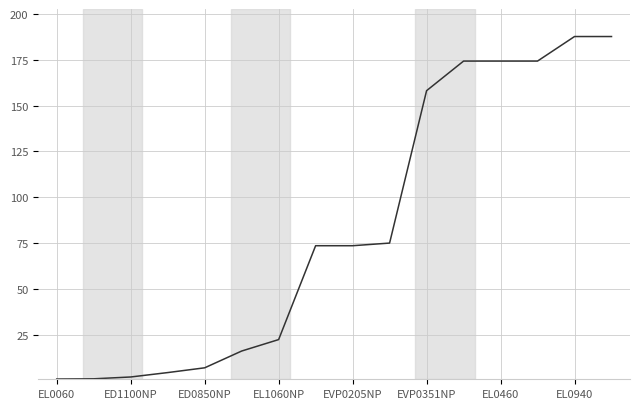

What is the difference between the maximum and minimum values?

186.8